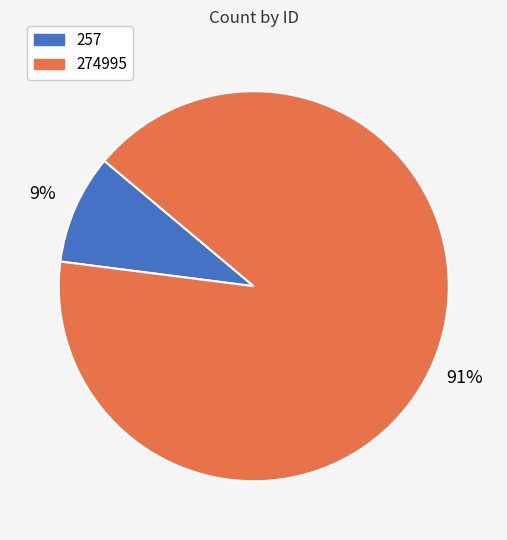

To the nearest percent, what portion does 274995 represent?

91%